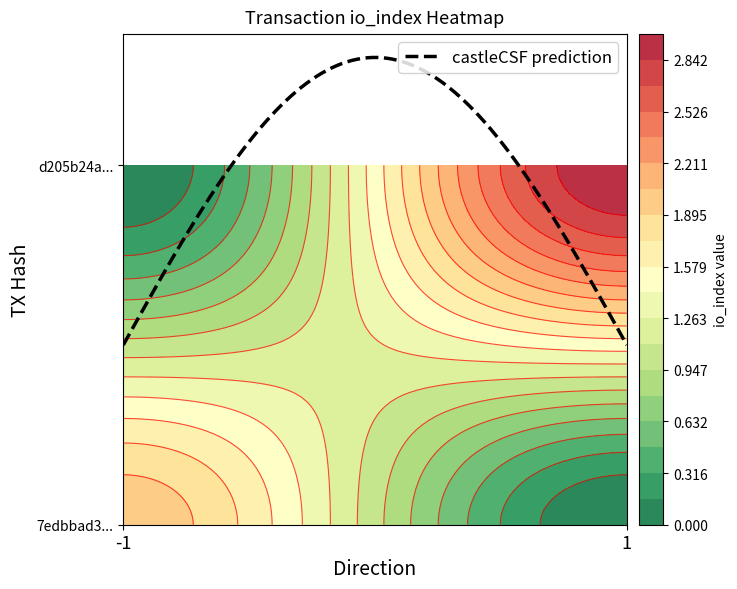

At direction, list the series in order from largest to smallest.

d205b24a973b64d07a5a34f51f02f828a9d5498, 7edbbad3ad027739cb84c690ad41d2a80f061e8